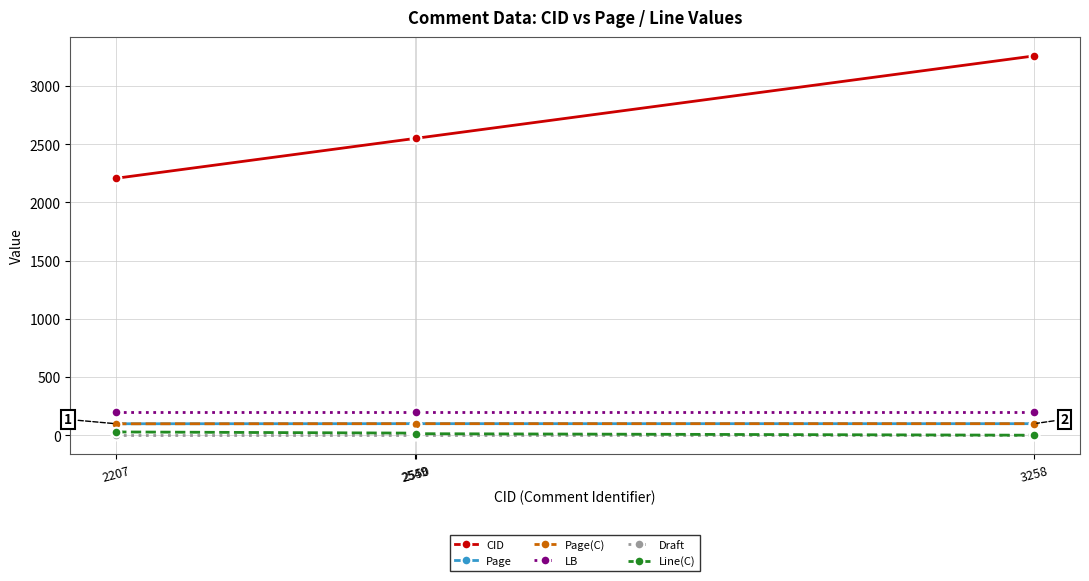

Count the Page(C) values in the range 99 to 100.

3